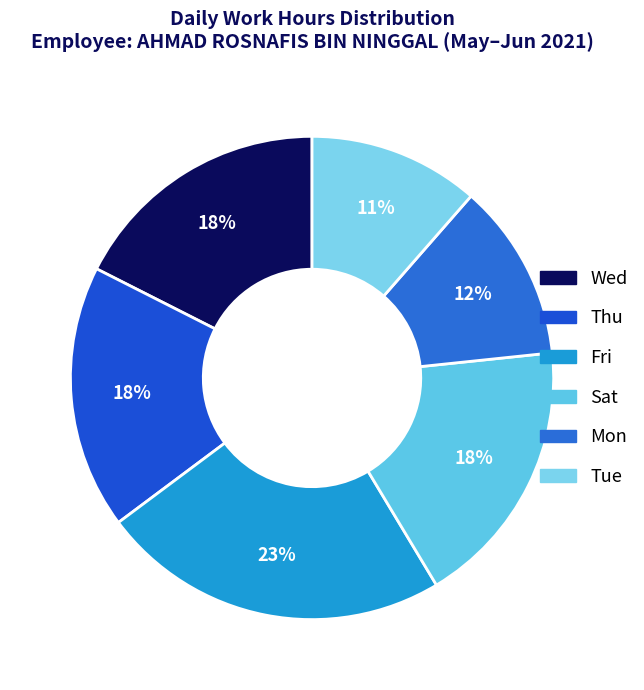

To the nearest percent, what is the average slice percentage?

17%